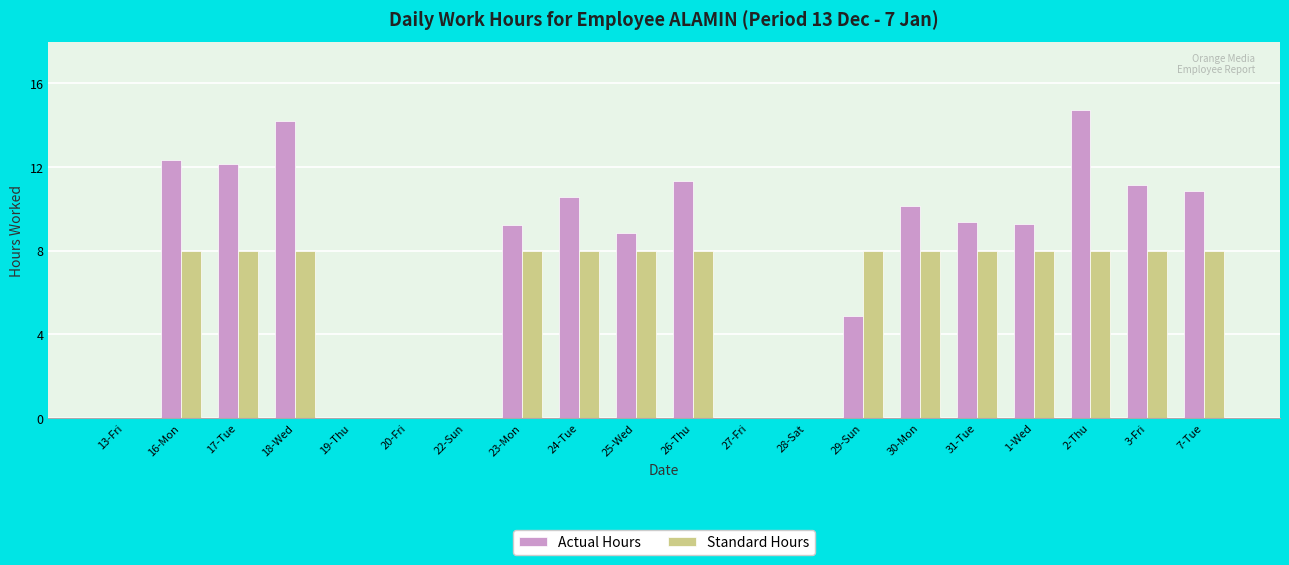

What is the average value of the Standard Hours series?

5.6